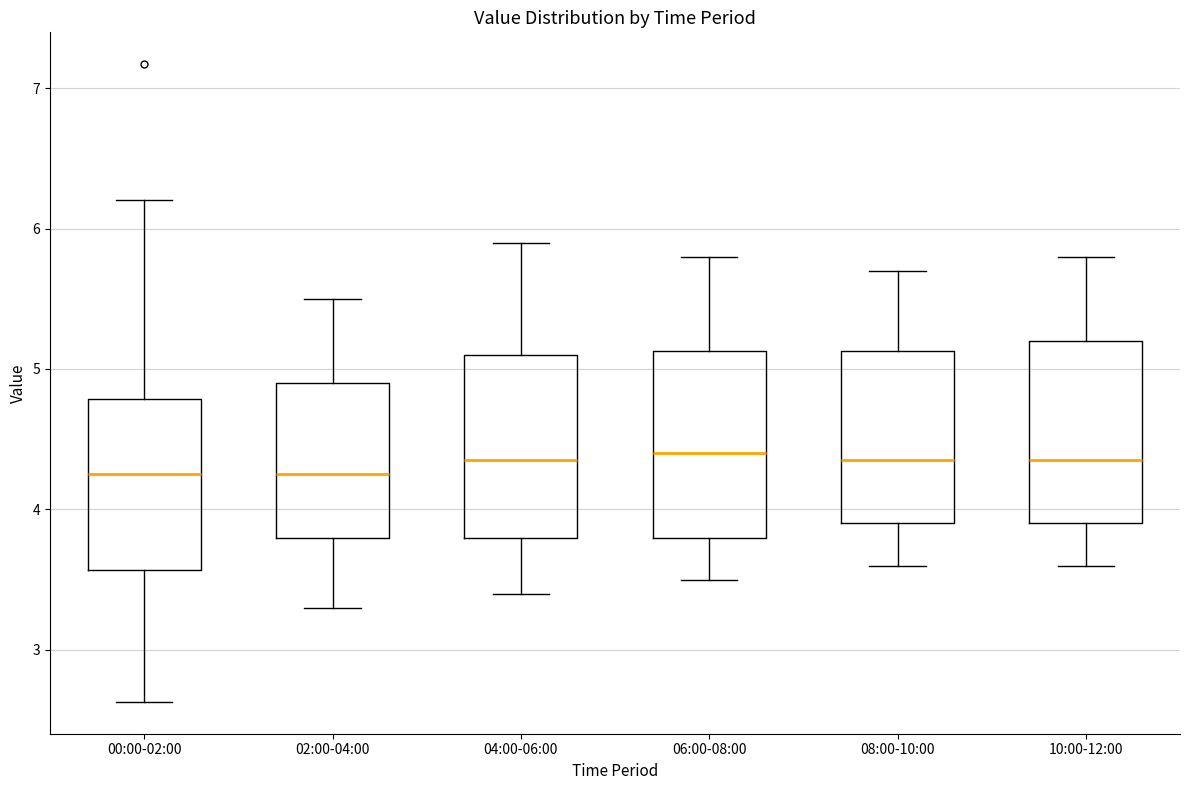

Reading left to right, read every box against the y-axis: the position of its median line, the range the box covers, and the ends of its whiskers. The values are not printed on the chart, so give them approximately, as read against the axis.

00:00-02:00: median 4.3, box 3.6 to 4.8, whiskers 2.6 to 6.2
02:00-04:00: median 4.3, box 3.8 to 4.9, whiskers 3.3 to 5.5
04:00-06:00: median 4.4, box 3.8 to 5.1, whiskers 3.4 to 5.9
06:00-08:00: median 4.4, box 3.8 to 5.1, whiskers 3.5 to 5.8
08:00-10:00: median 4.4, box 3.9 to 5.1, whiskers 3.6 to 5.7
10:00-12:00: median 4.4, box 3.9 to 5.2, whiskers 3.6 to 5.8